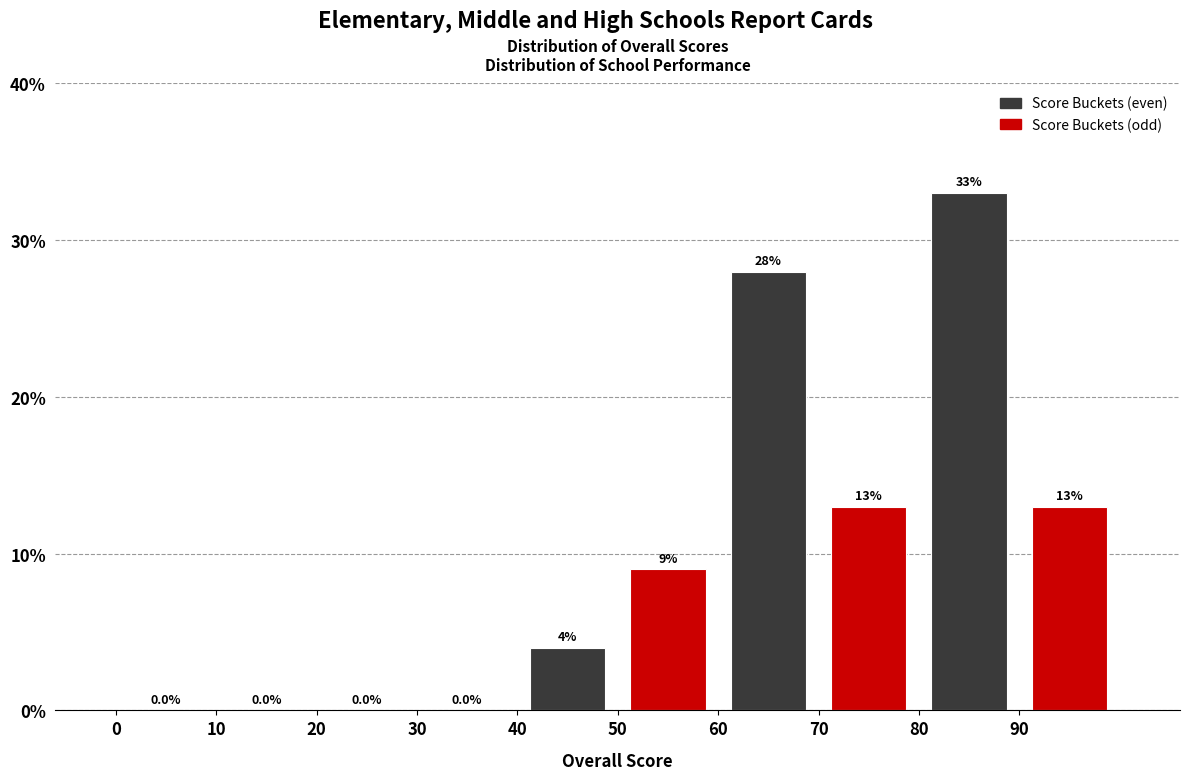

Reading left to right, list every bar in this chart as the range it spans on the x-axis followed by its height.

0 to 10: 0.0
10 to 20: 0.0
20 to 30: 0.0
30 to 40: 0.0
40 to 50: 4.0
50 to 60: 9.0
60 to 70: 28.0
70 to 80: 13.0
80 to 90: 33.0
90 to 100: 13.0